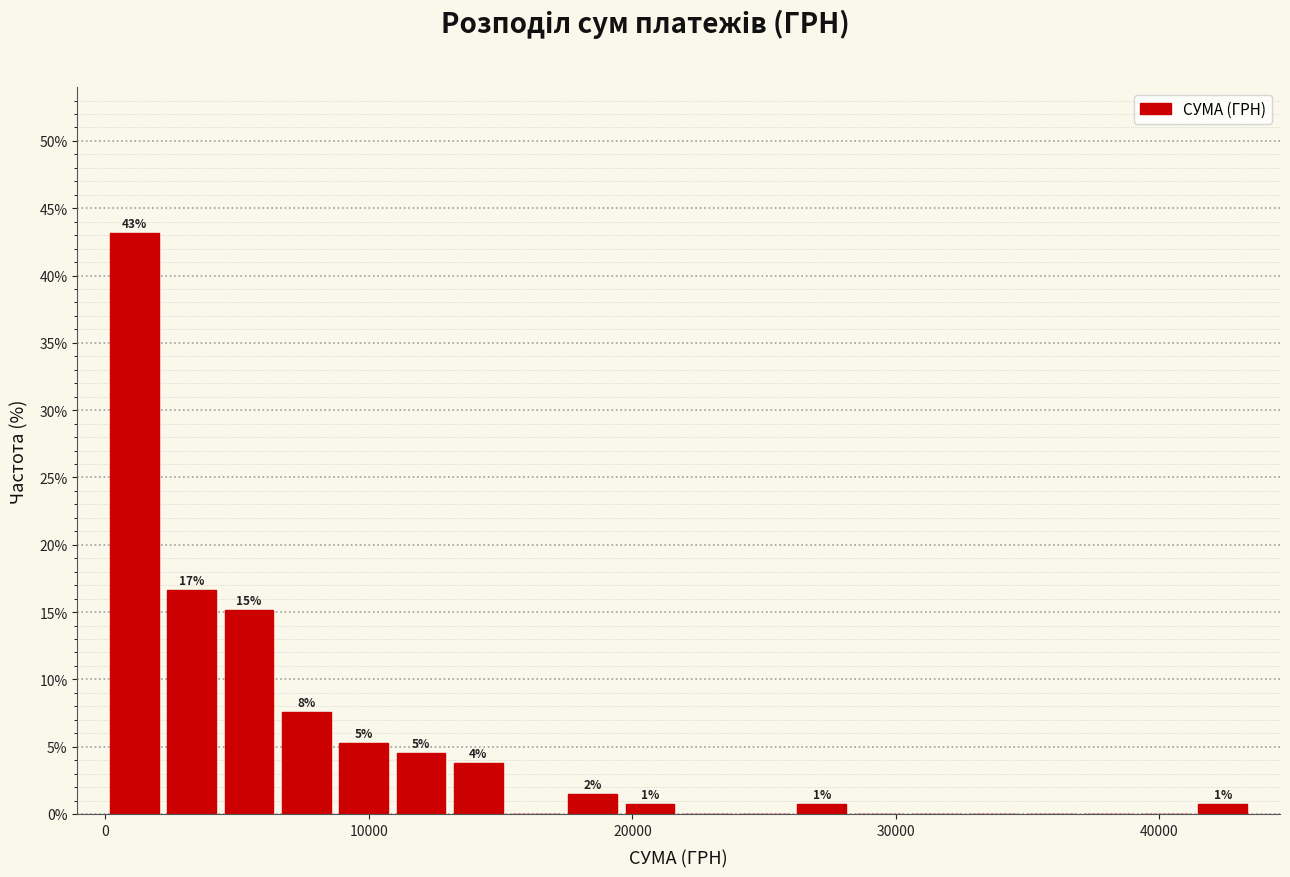

Around what value on the x-axis is the tallest bar? Give the approximate position of its centre, as read against the axis.

1000